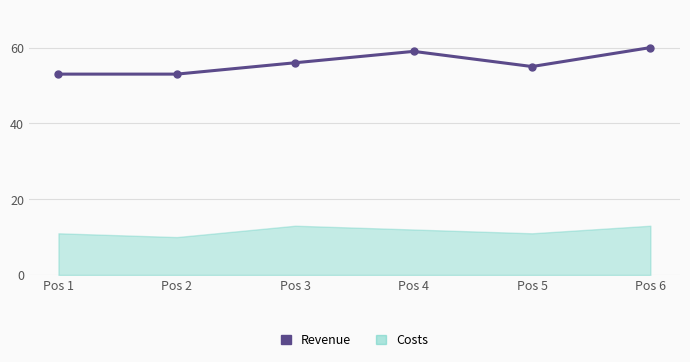

True or false: Costs and Revenue cross at least once.

False